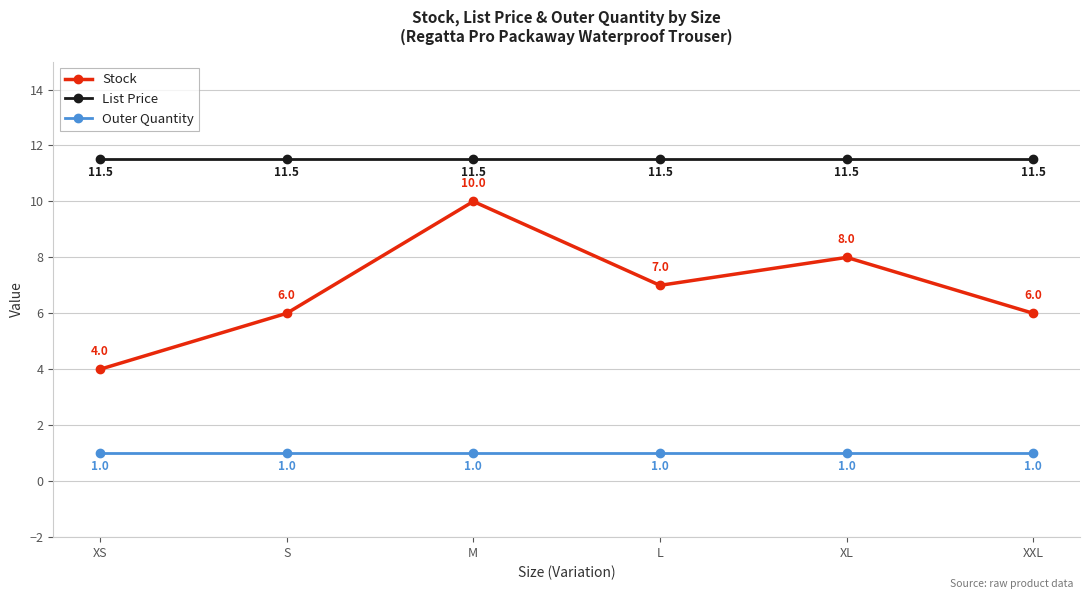

What position from the right is M?

4